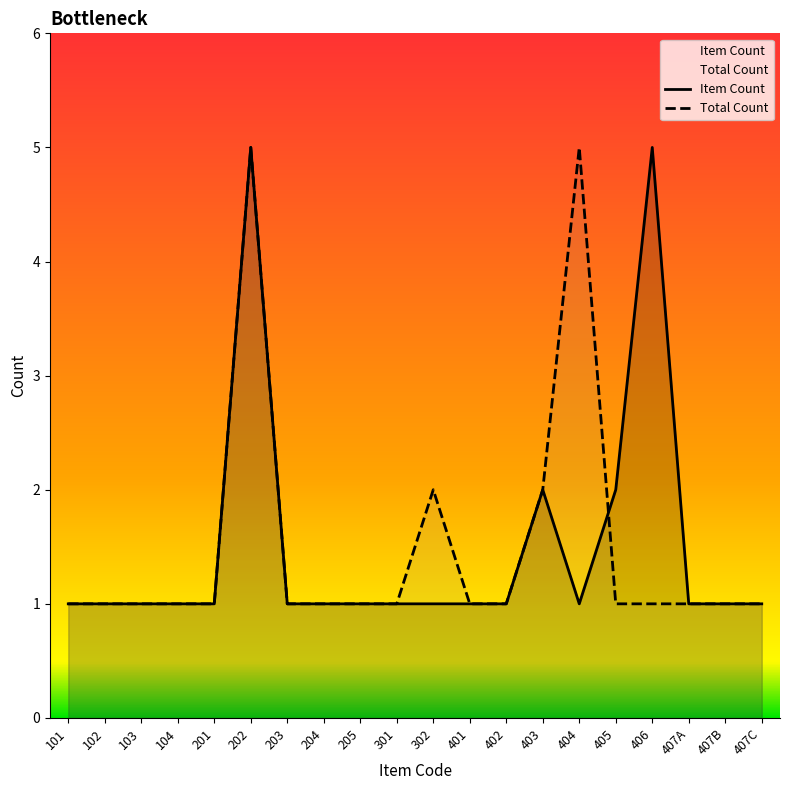

The Total Count series shows 1 at 204. True or false?

True